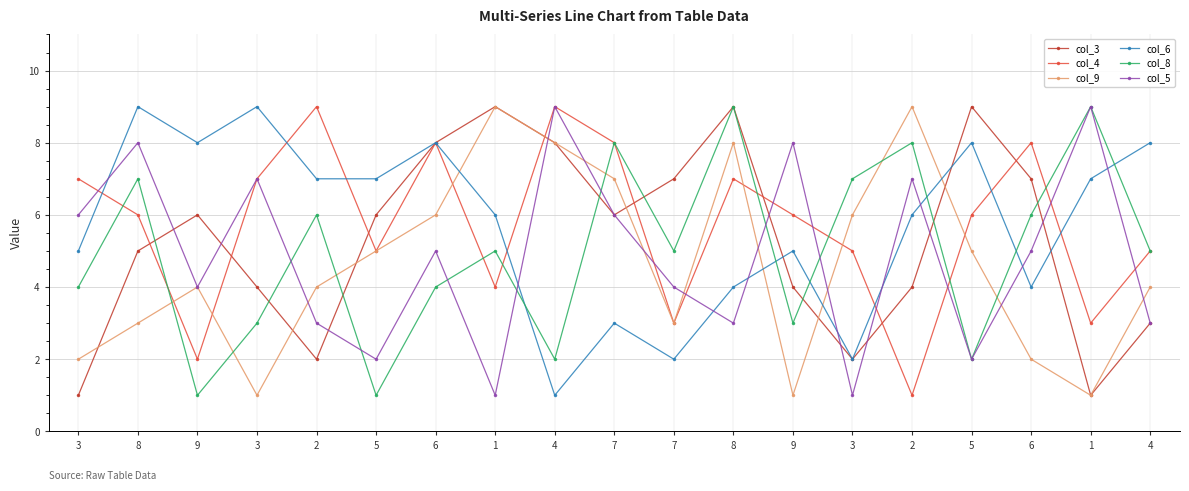

Which series ends up on top after the final intersection of col_6 and col_5?

col_6